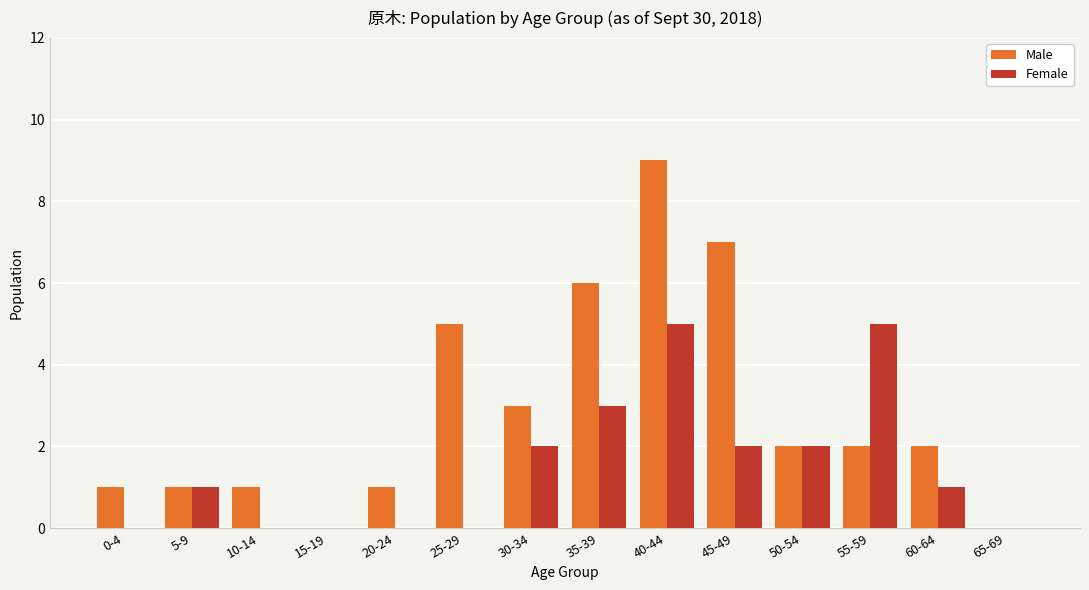

Which series changed the most between 15-19 and 45-49?

Male